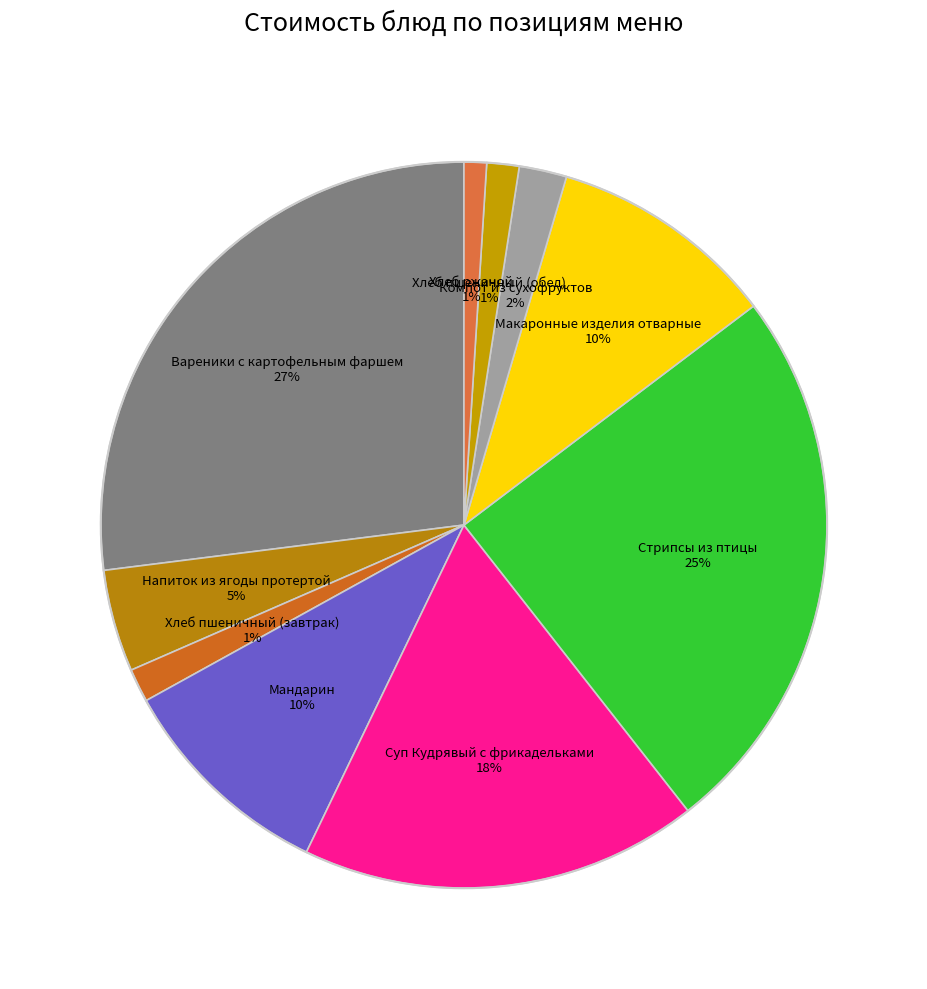

Which slice is the largest?

Вареники с картофельным фаршем